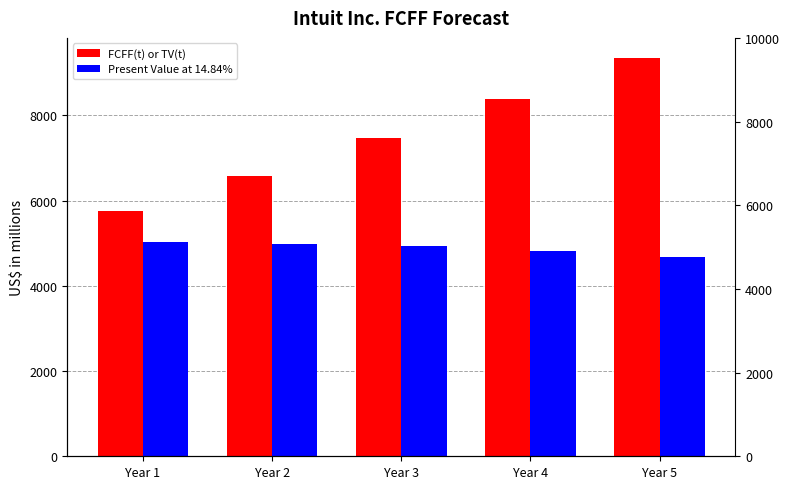

How many bars are there in each group?

2